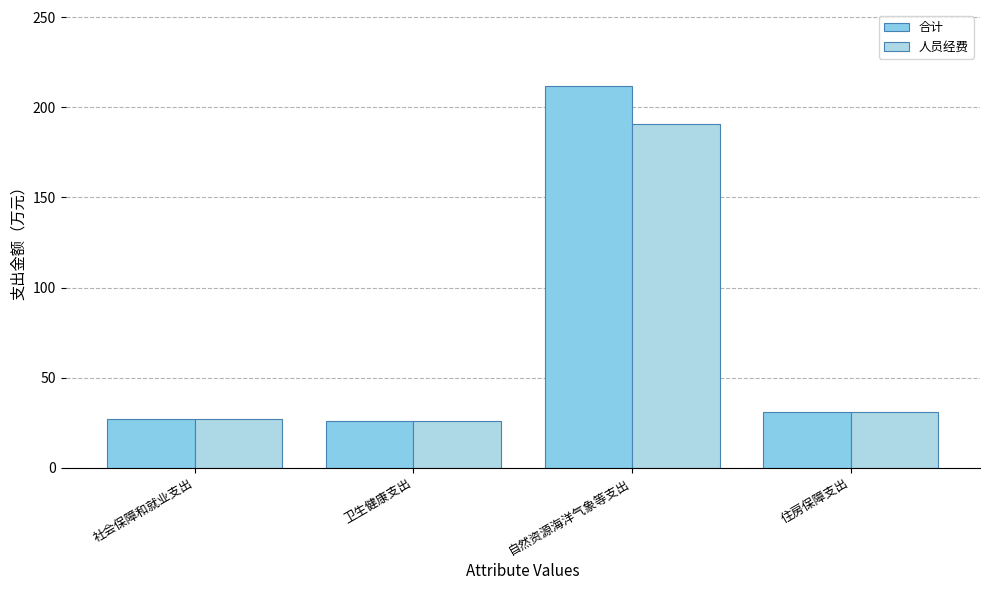

At which category is the sum across all series the highest?

自然资源海洋气象等支出